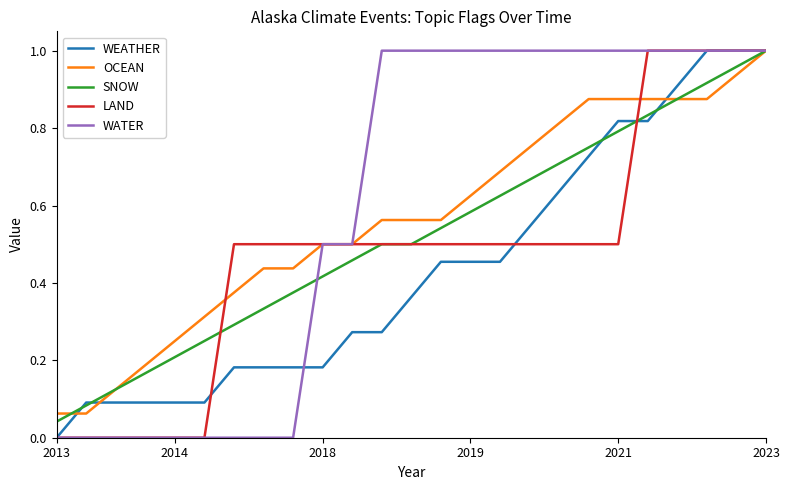

List the series in order of their overall mean, highest first.

WATER, OCEAN, SNOW, LAND, WEATHER